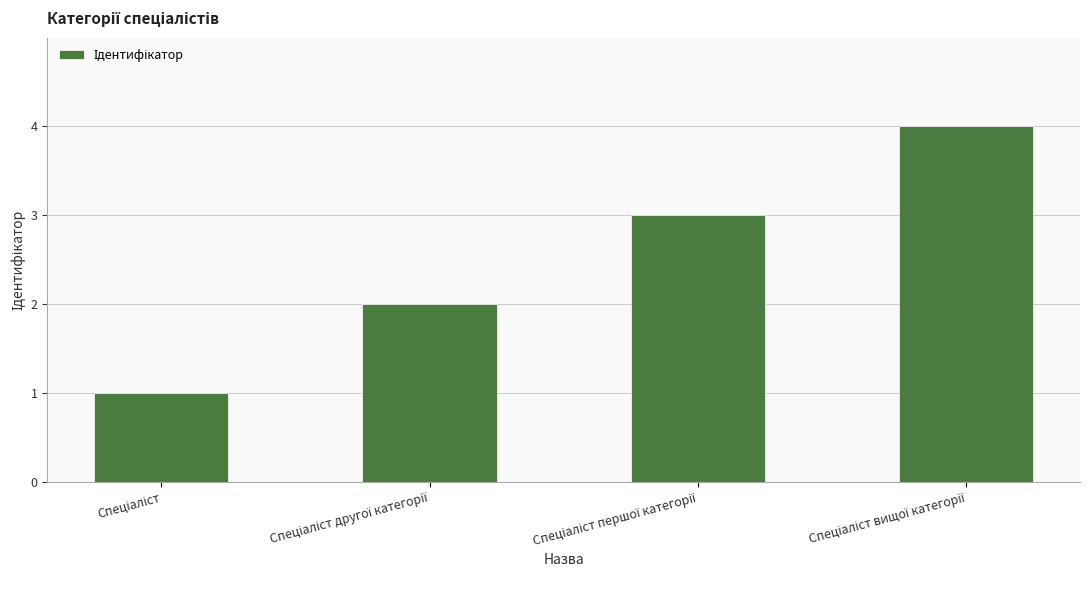

What is the greatest value displayed?

4